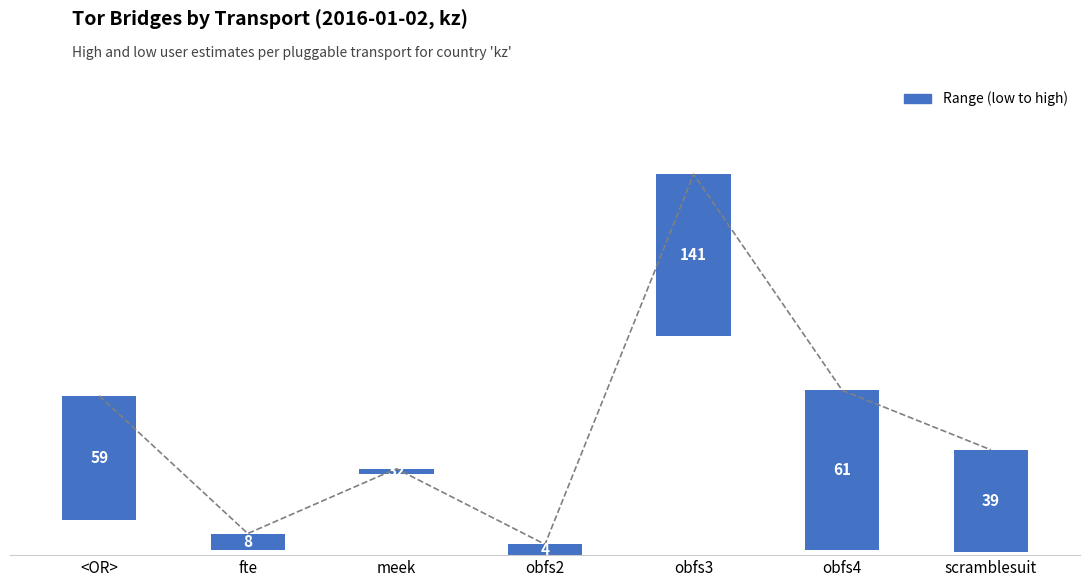

Which has a higher value, scramblesuit or obfs2?

scramblesuit